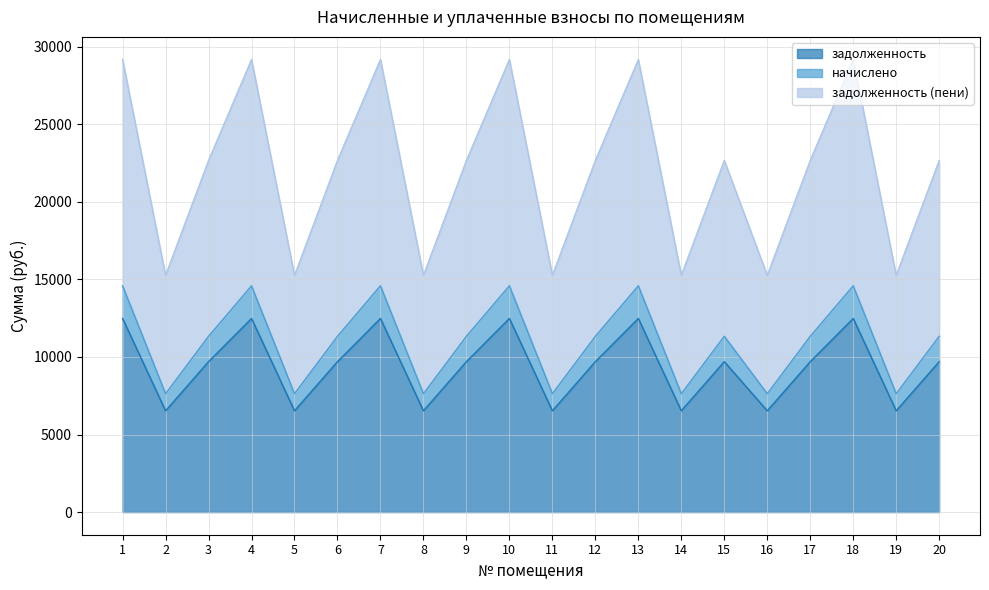

What is the value of the задолженность (пени) point at the 4th from the left?

29172.0